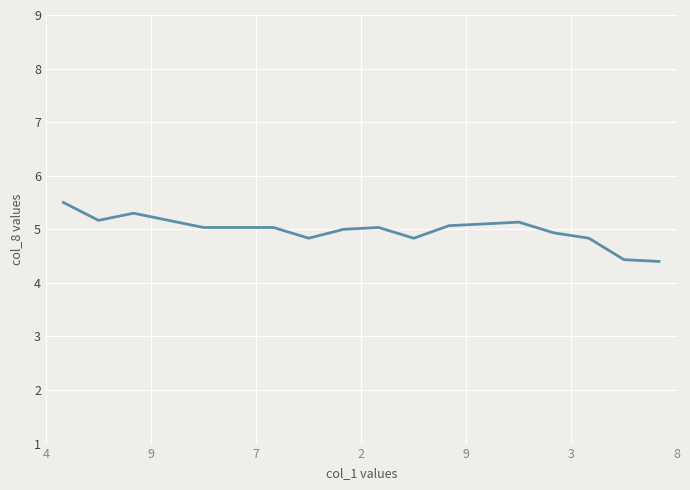

What is the greatest value displayed?

5.5